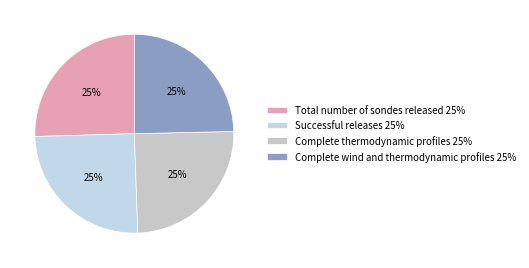

How many segments does this pie chart have?

4